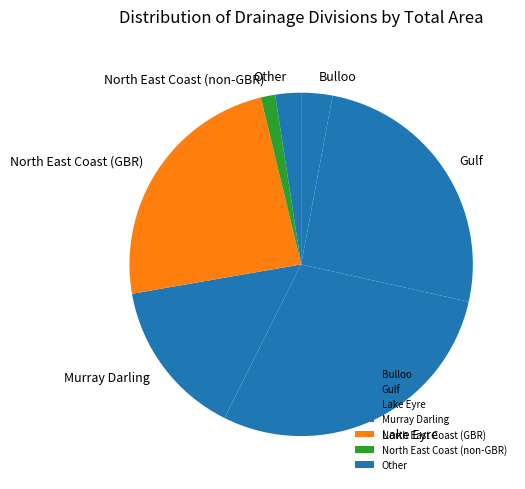

True or false: North East Coast (GBR) accounts for 36% of the total.

False